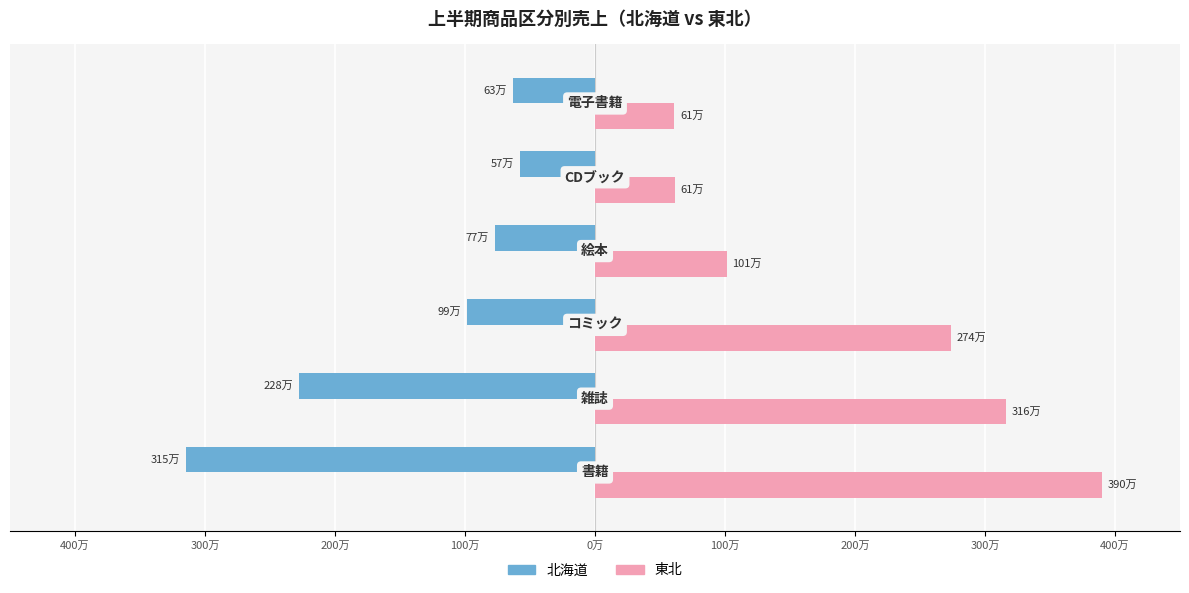

What is the minimum value shown in the chart?

-3145320